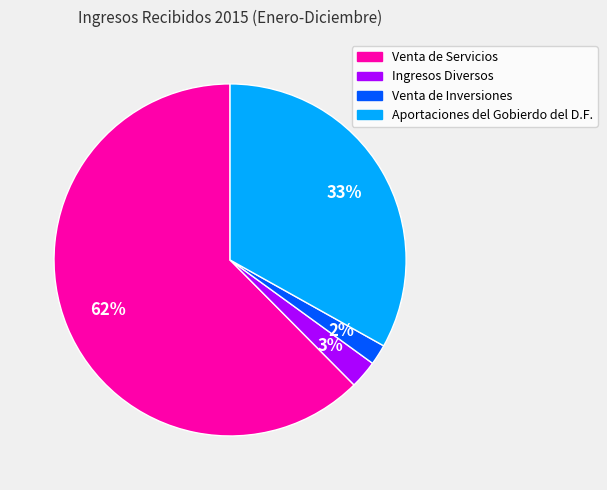

To the nearest percent, what is the combined percentage of Aportaciones del Gobierdo del D.F. and Ingresos Diversos?

36%